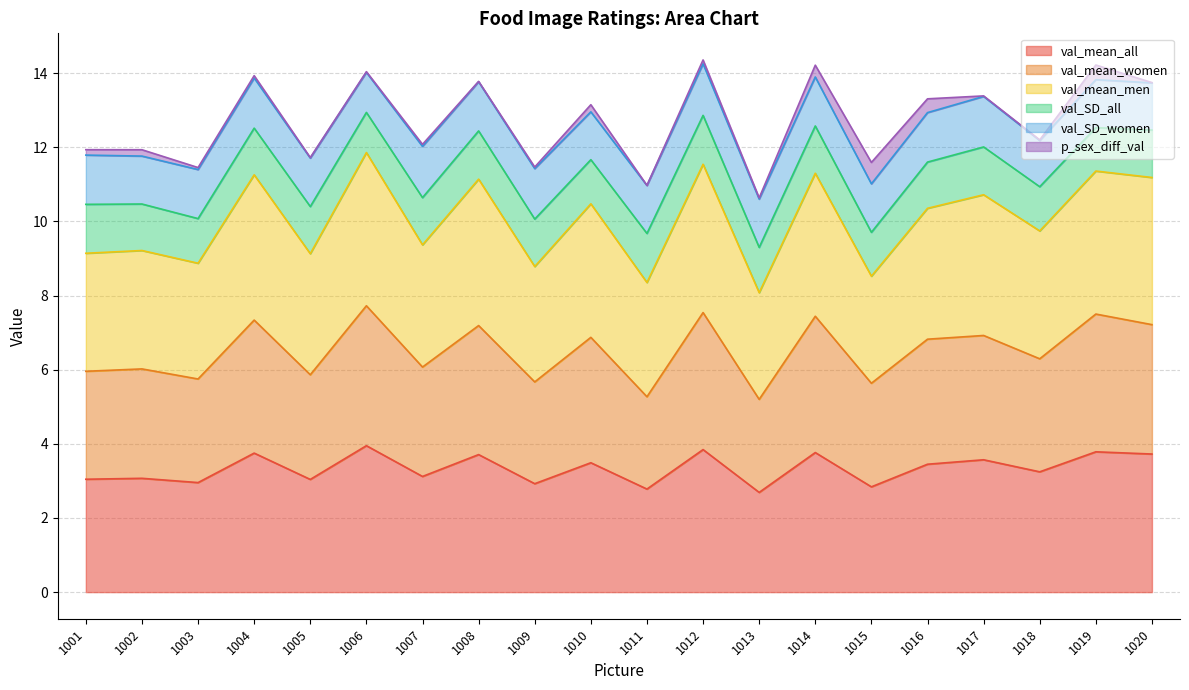

What is the smallest value displayed?

2.7